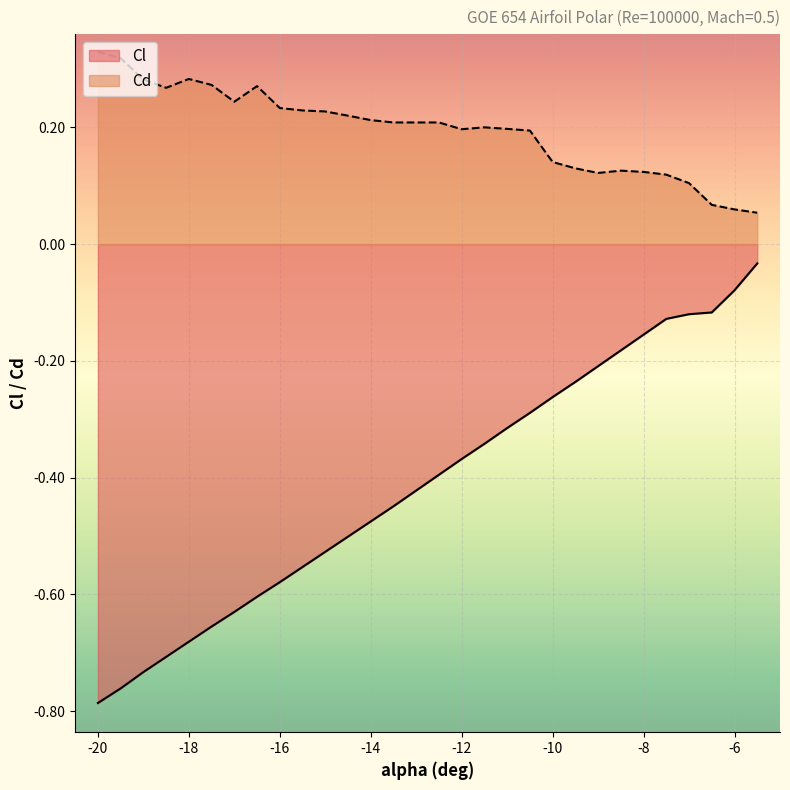

Which series has the widest spread of values?

Cl